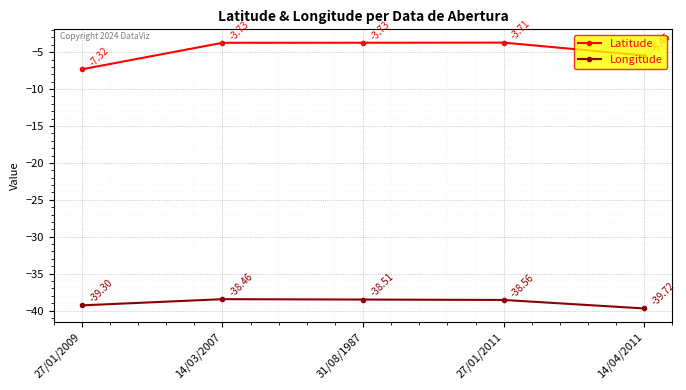

In Longitude, how many points are higher than both neighbors (excluding endpoints)?

1